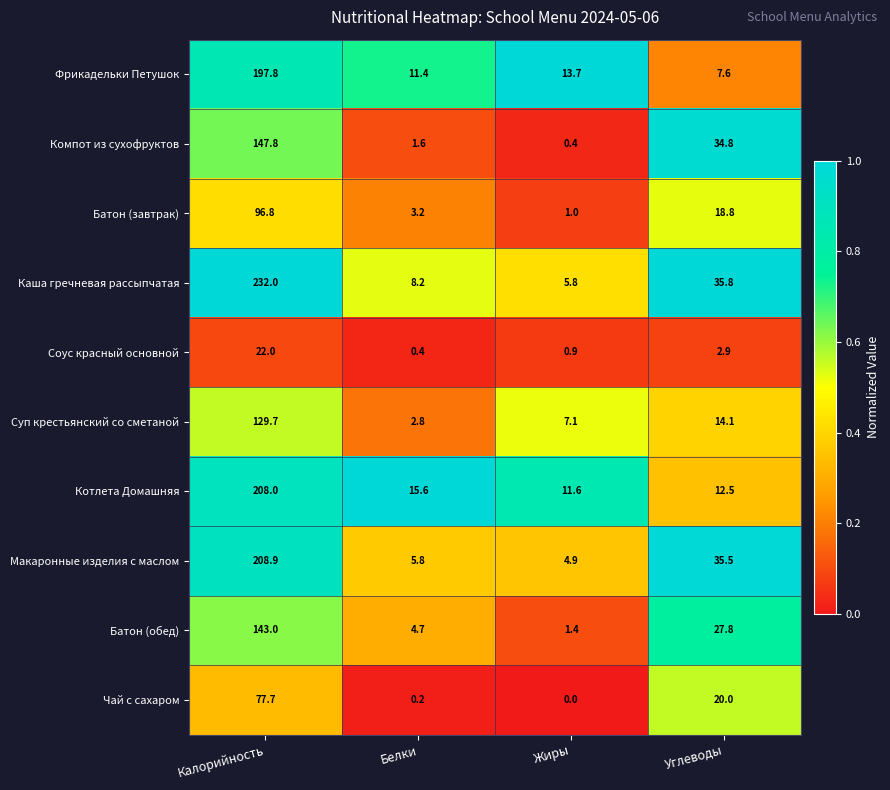

What is the spread (max minus min) of values at Жиры?

13.7